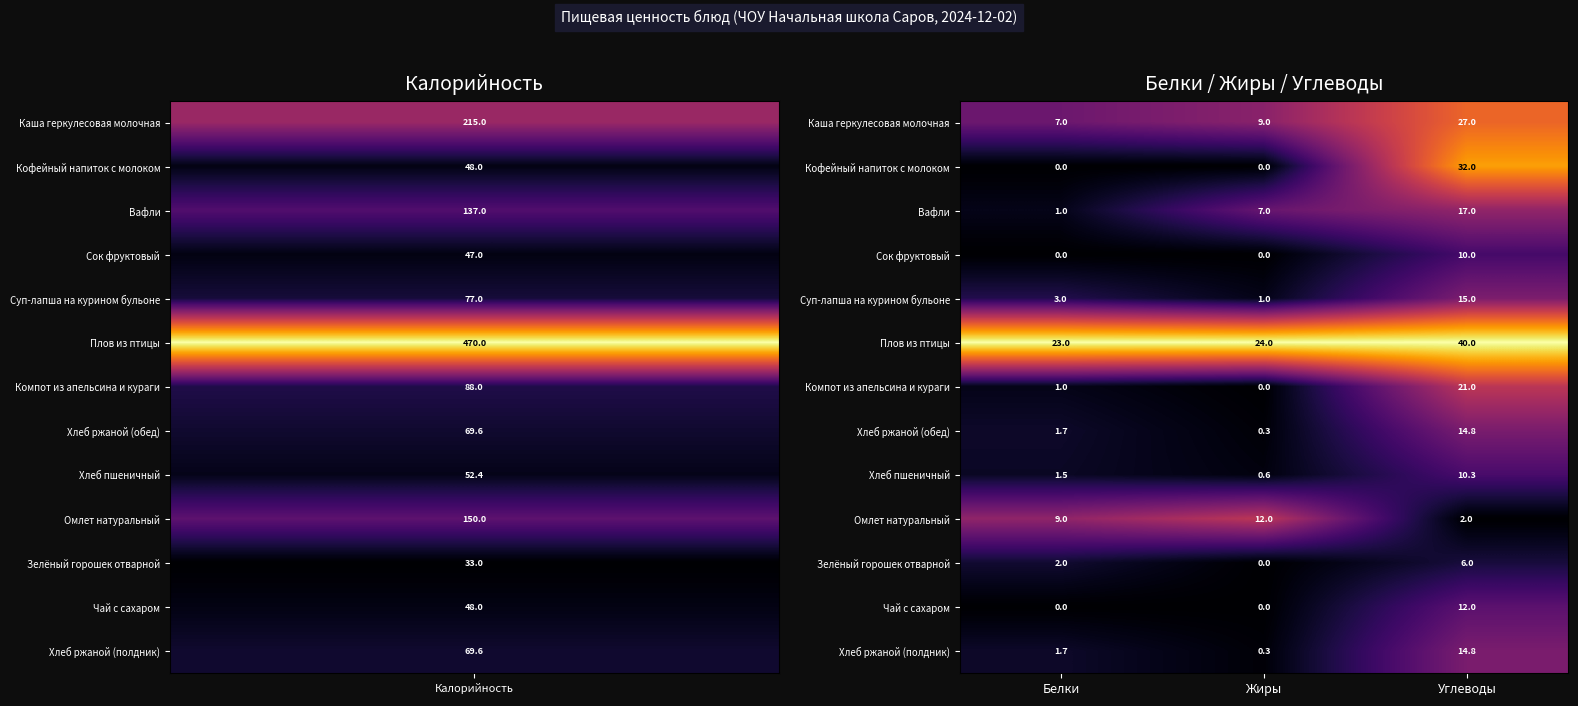

Is it true that Компот из апельсина и кураги equals 0.0 at Жиры?

True